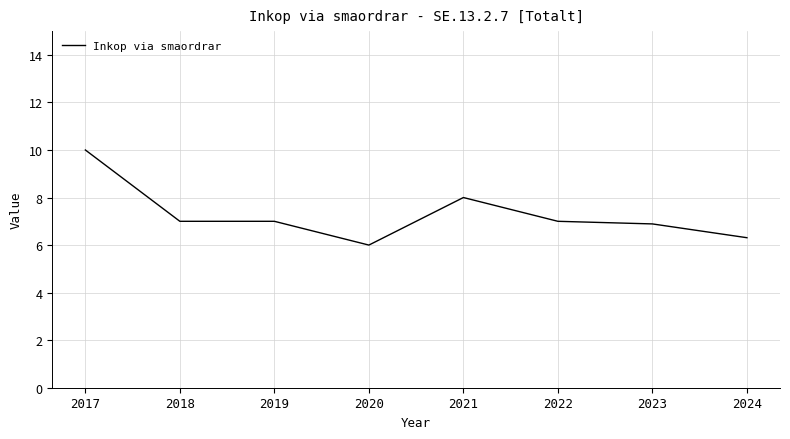

At which category does the chart reach its peak across all series?

2017